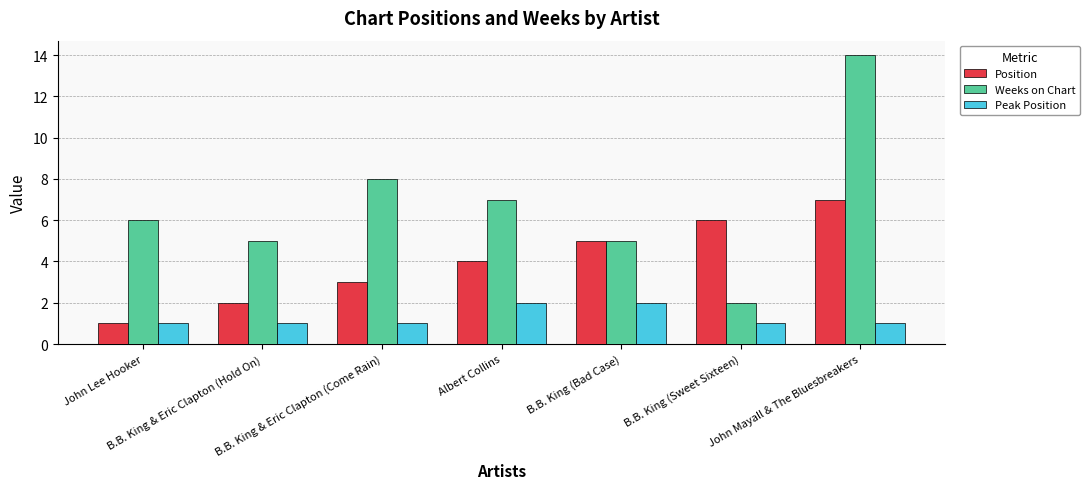

Does the chart contain stacked bars?

No